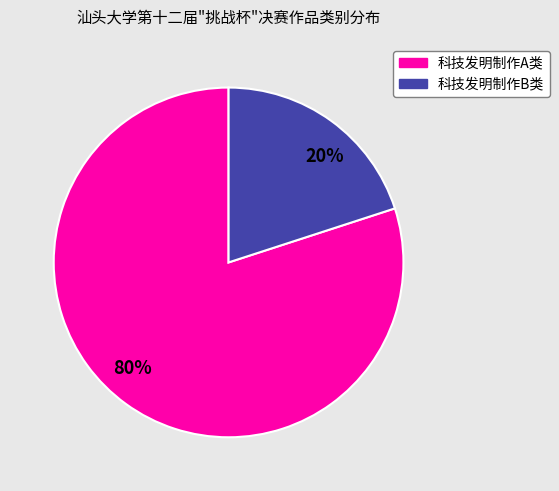

How many slices are in this pie chart?

2